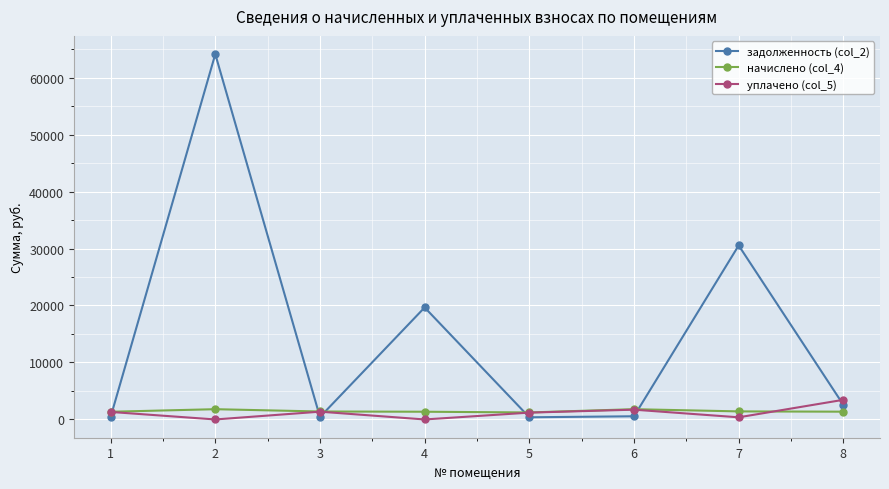

What is the value of the задолженность (col_2) point at the 7th from the left?

30536.2